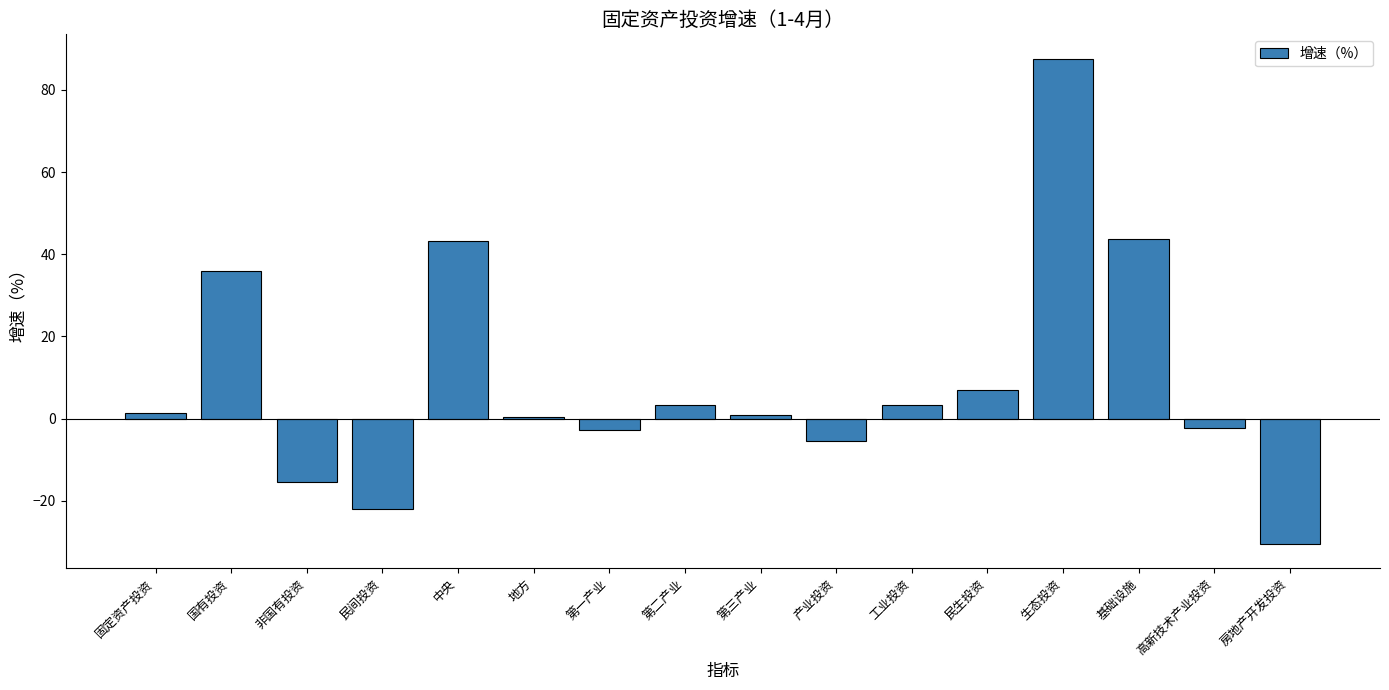

At which label is the value closest to 28?

国有投资